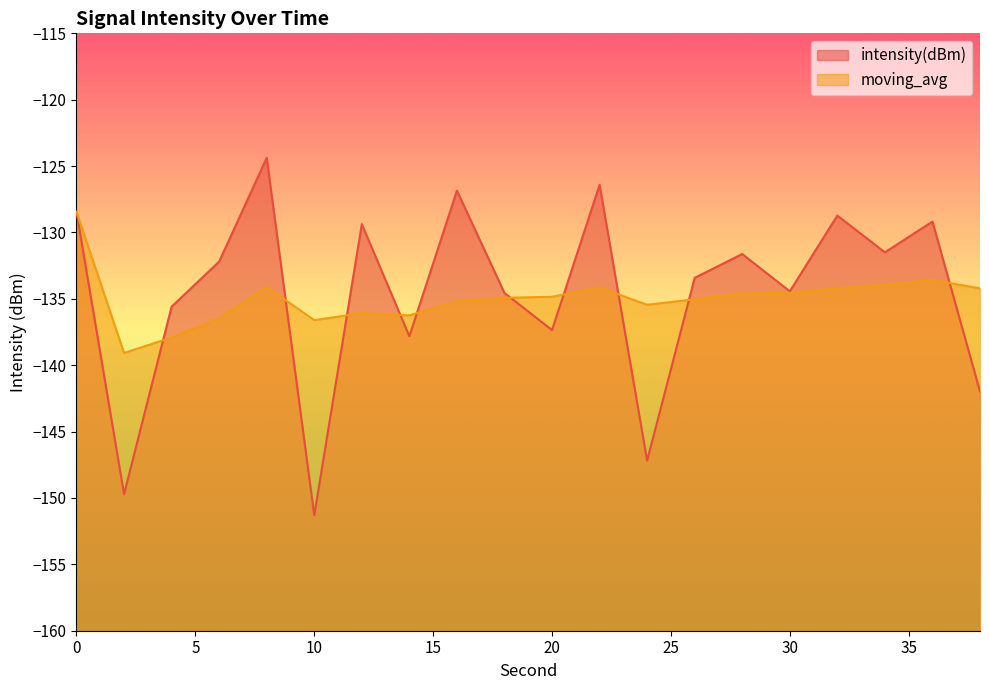

Which label corresponds to the largest value in the chart?

8